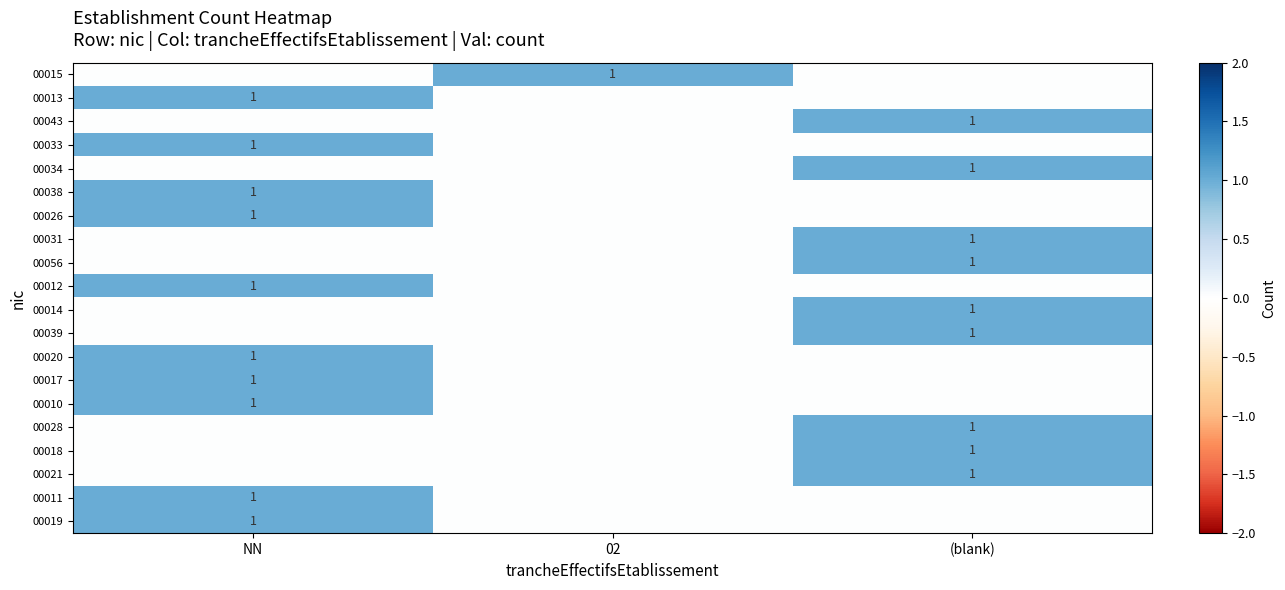

Is it true that 00015 equals 0 at 02?

False